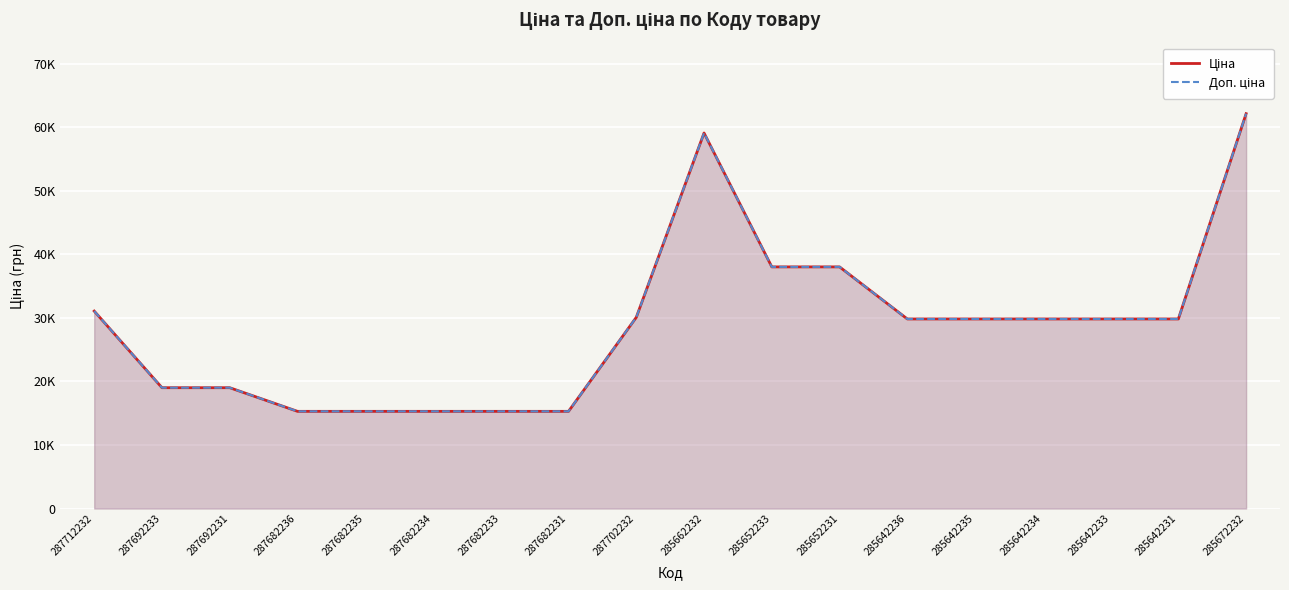

At which label is Ціна closest to 38702?

285652233